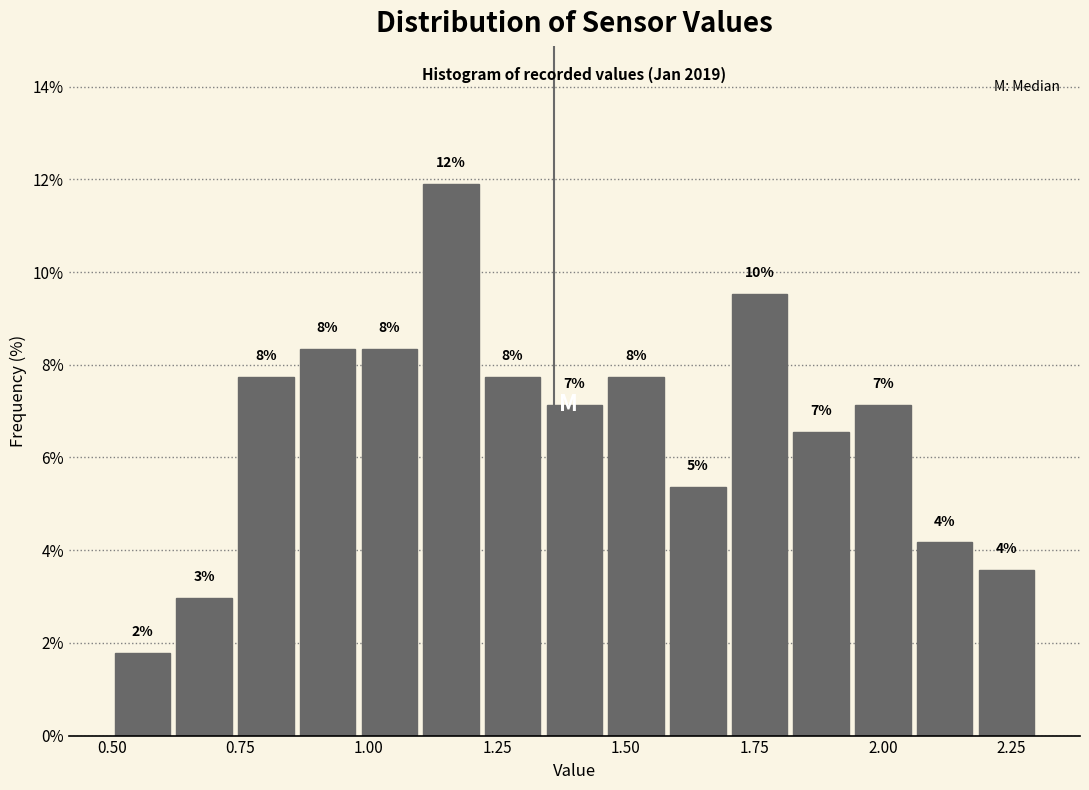

Around what value on the x-axis is the tallest bar? Give the approximate position of its centre, as read against the axis.

1.15